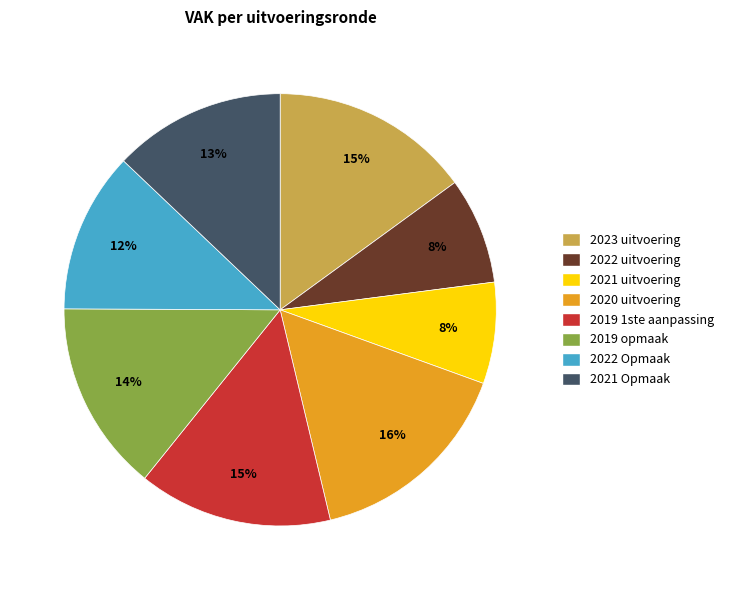

Do 2021 Opmaak and 2022 Opmaak together represent more than half of the pie?

No